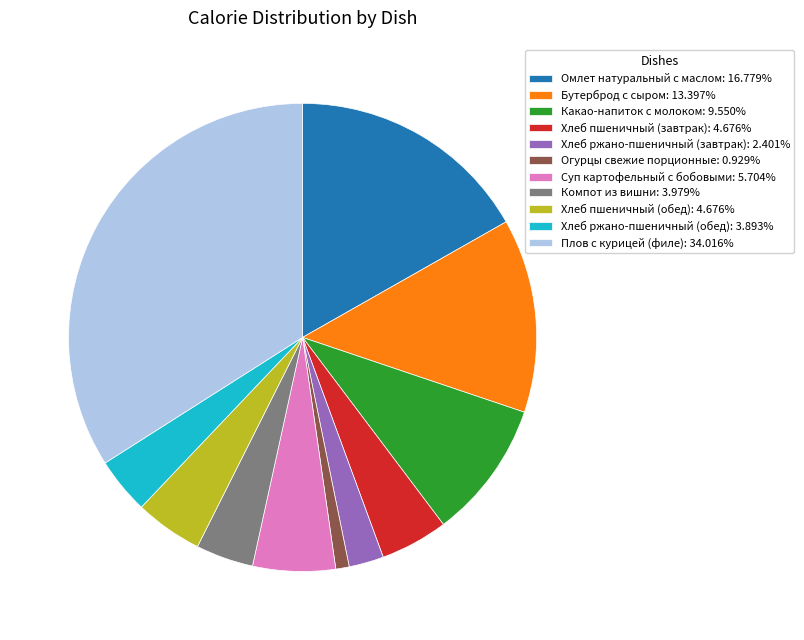

How many slices are in this pie chart?

11